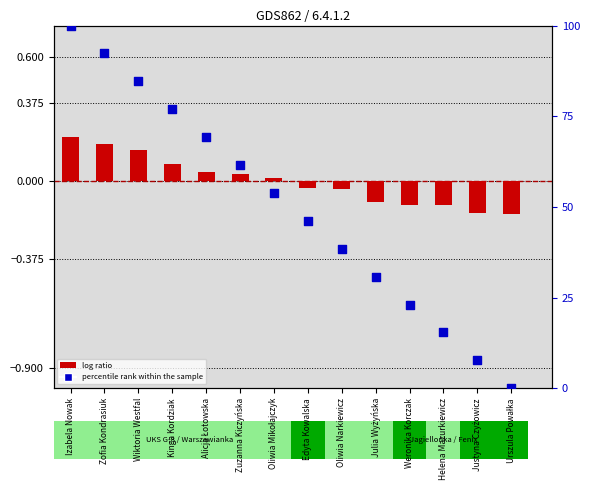

Which series has the largest total across all categories?

percentile rank within the sample